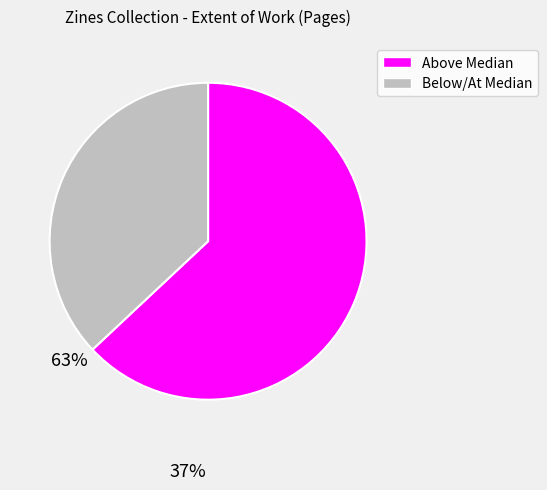

Is there any slice that represents more than half of the pie?

Yes